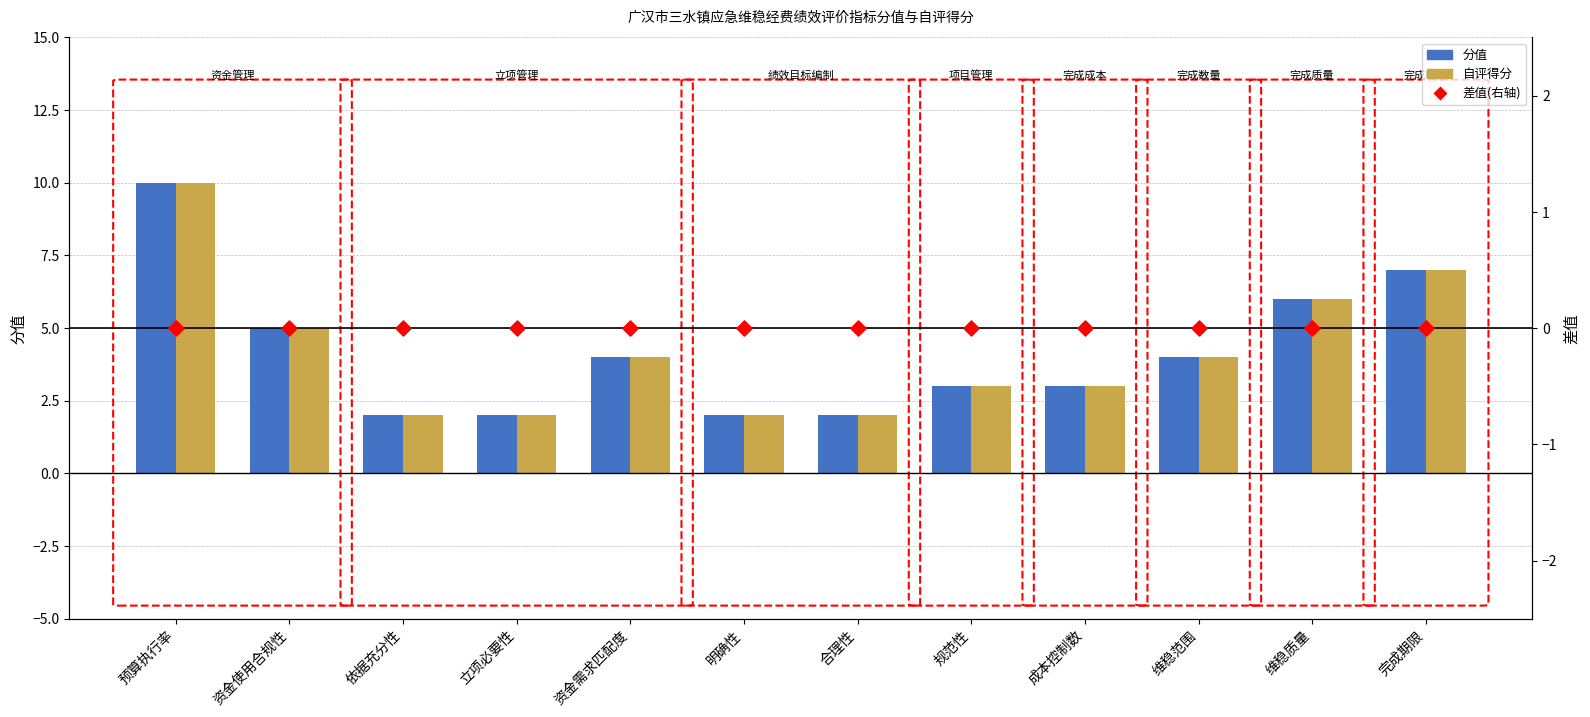

At which category is the sum across all series the highest?

预算执行率